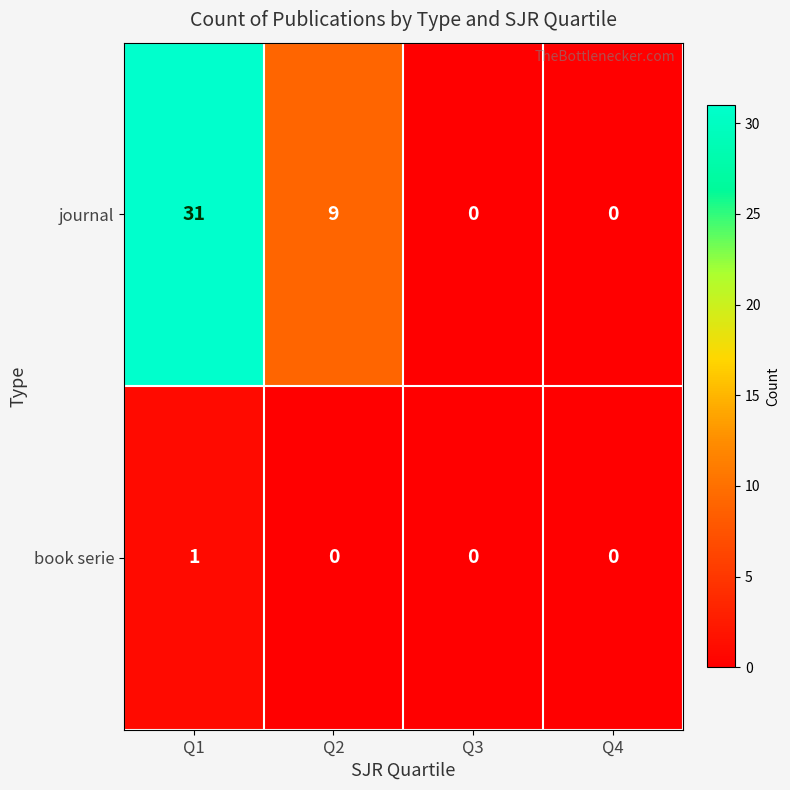

Where is journal nearest to the value 15?

Q2